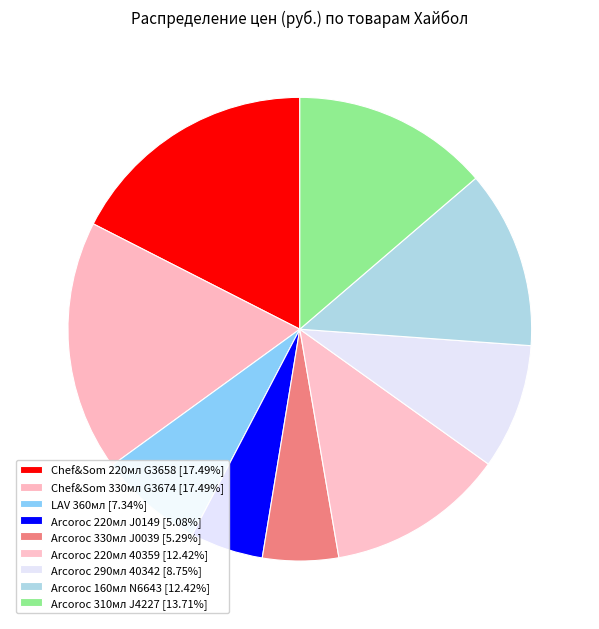

Rank the categories by value from lowest to highest.

Arcoroc (47, J0149), Arcoroc (49, J0039), LAV (68), Arcoroc (81, 40342), Arcoroc (115, 40359), Arcoroc (115, N6643), Arcoroc (127, J4227), Chef & Sommelier (162, G3658), Chef & Sommelier (162, G3674)